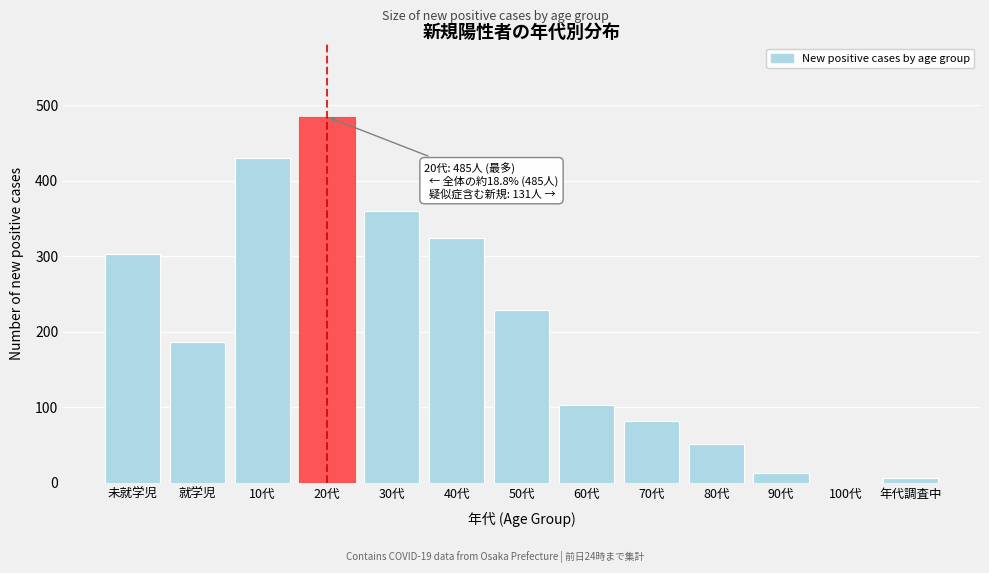

Reading left to right, extract all data points from this chart.

未就学児=303	就学児=187	10代=430	20代=485	30代=360	40代=325	50代=229	60代=103	70代=82	80代=52	90代=13	100代=0	年代調査中=7